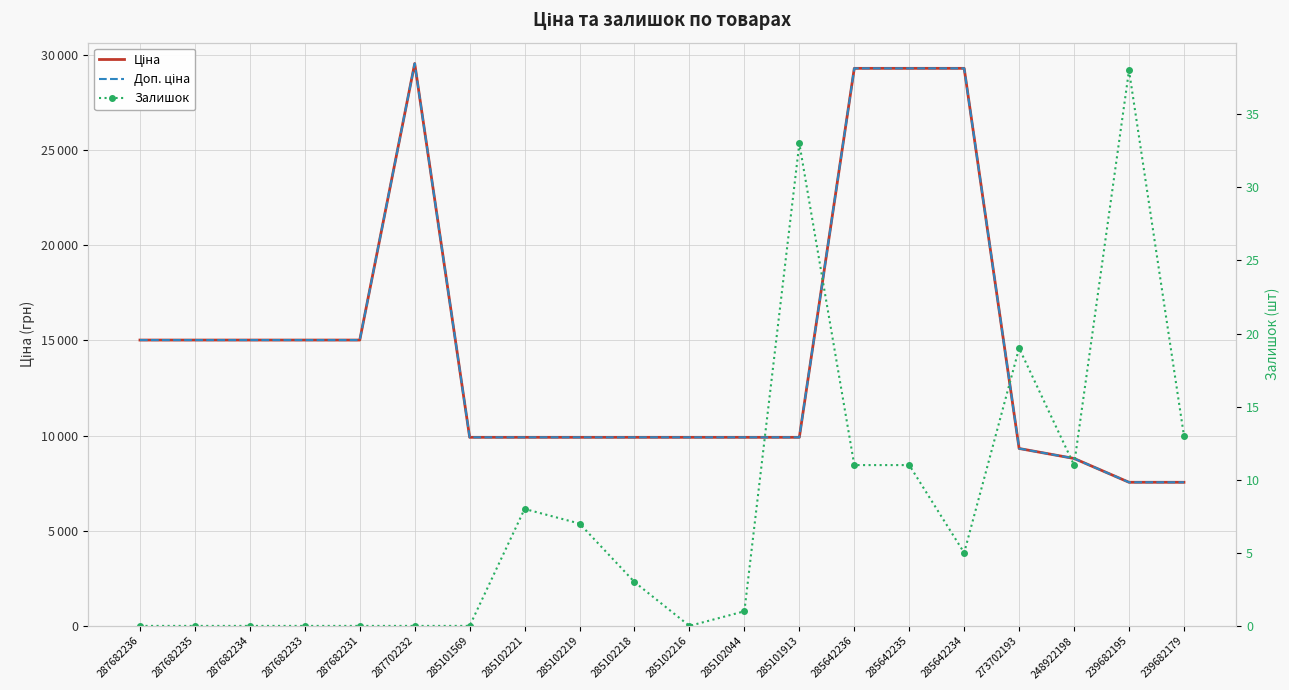

At 285642236, list the series in order from largest to smallest.

Ціна, Доп. ціна, Залишок